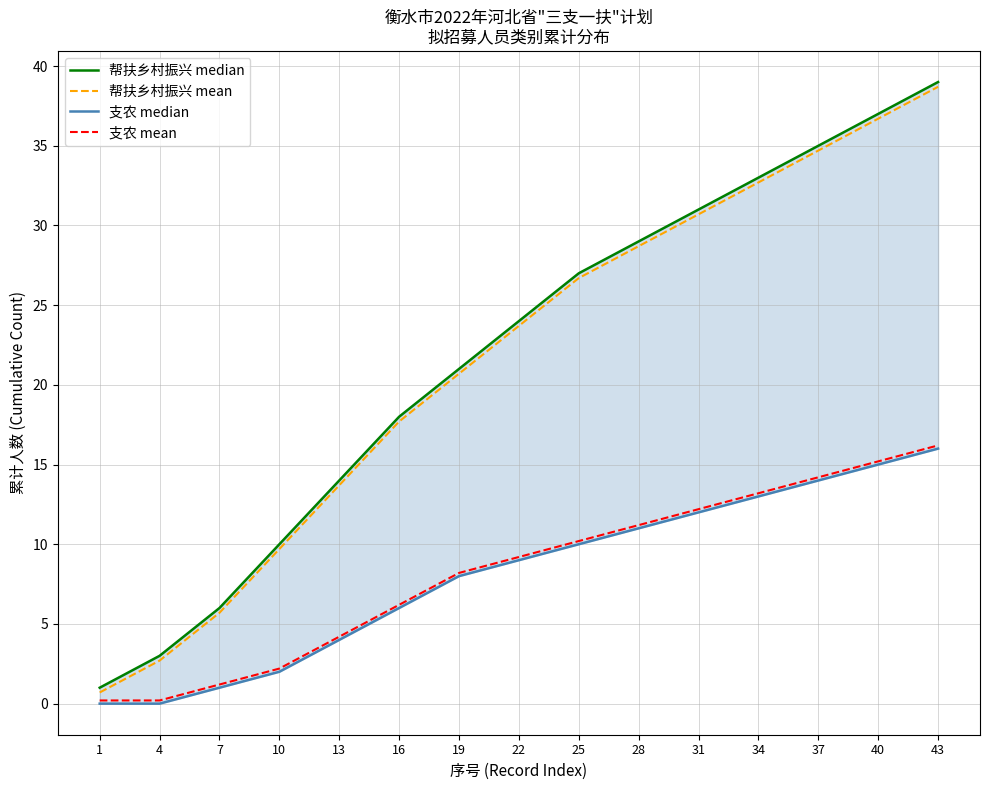

How many lines are shown in the chart?

4